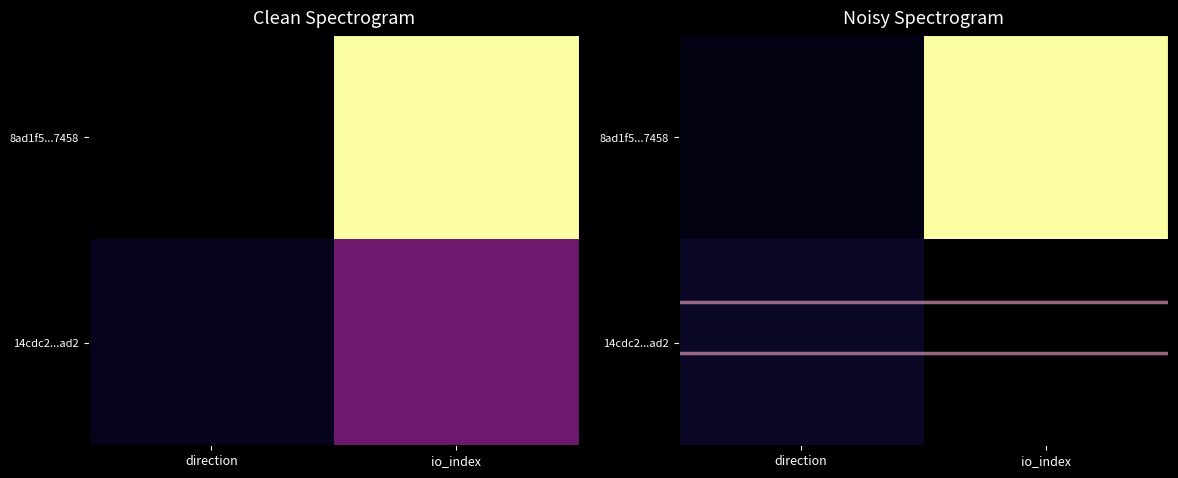

Is it true that 8ad1f5...7458 equals 25 at direction?

False